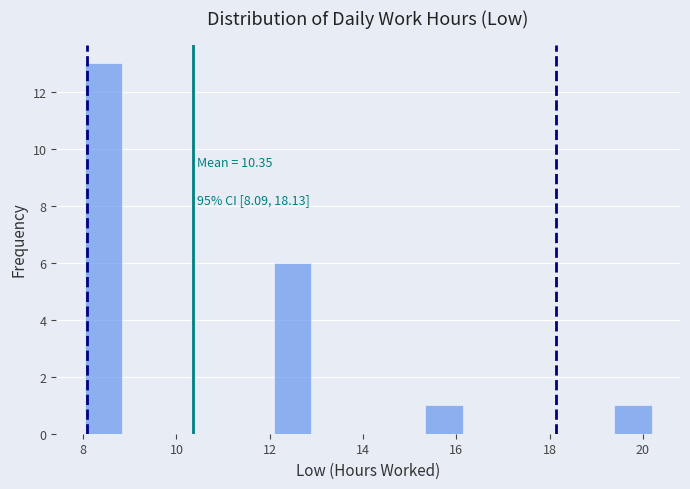

Which range on the x-axis has the tallest bar?

8.0 to 8.8